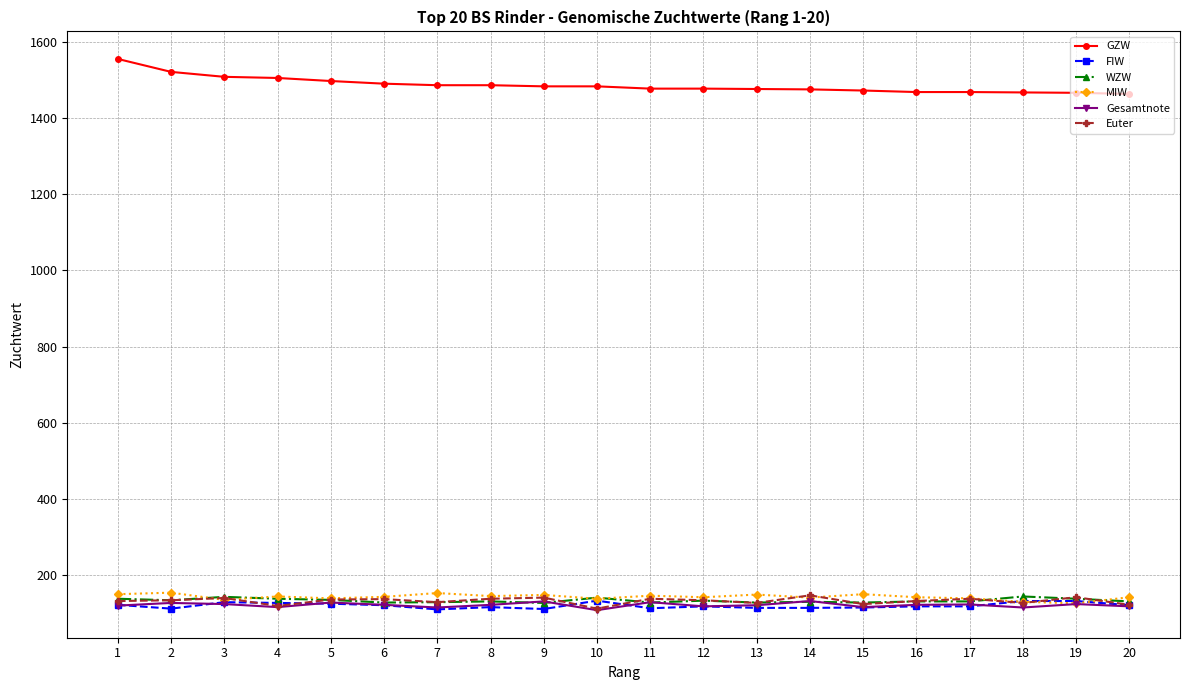

True or false: FIW has more than 0 interior local peaks.

True